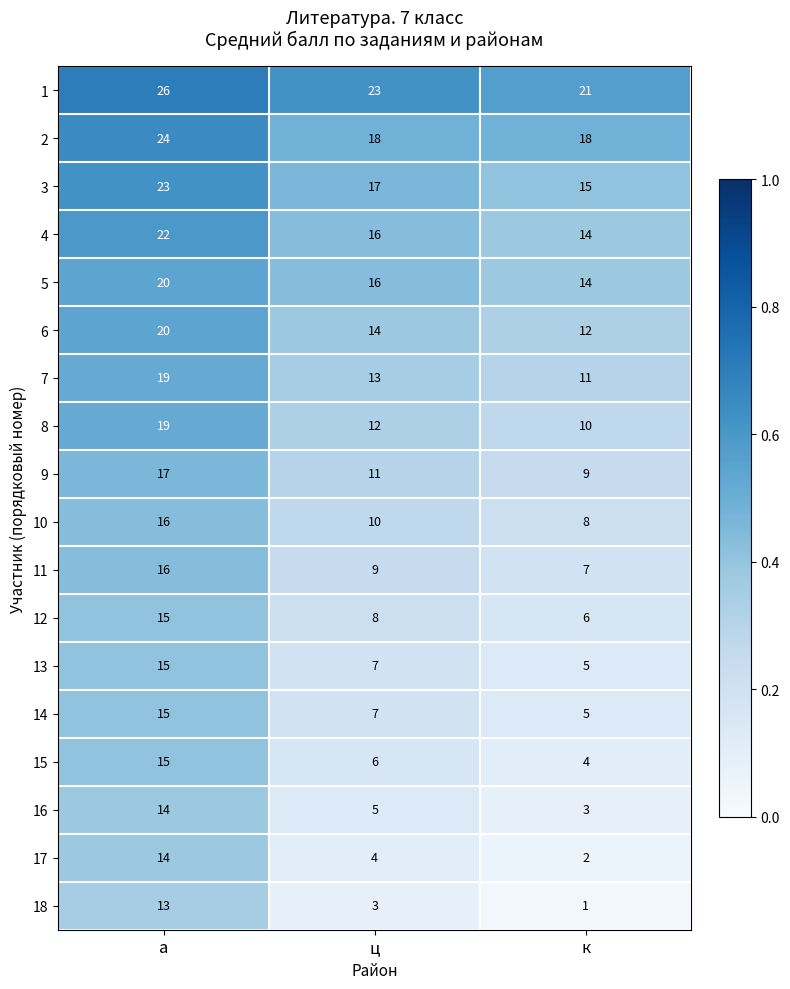

Which label corresponds to the largest value in the chart?

а